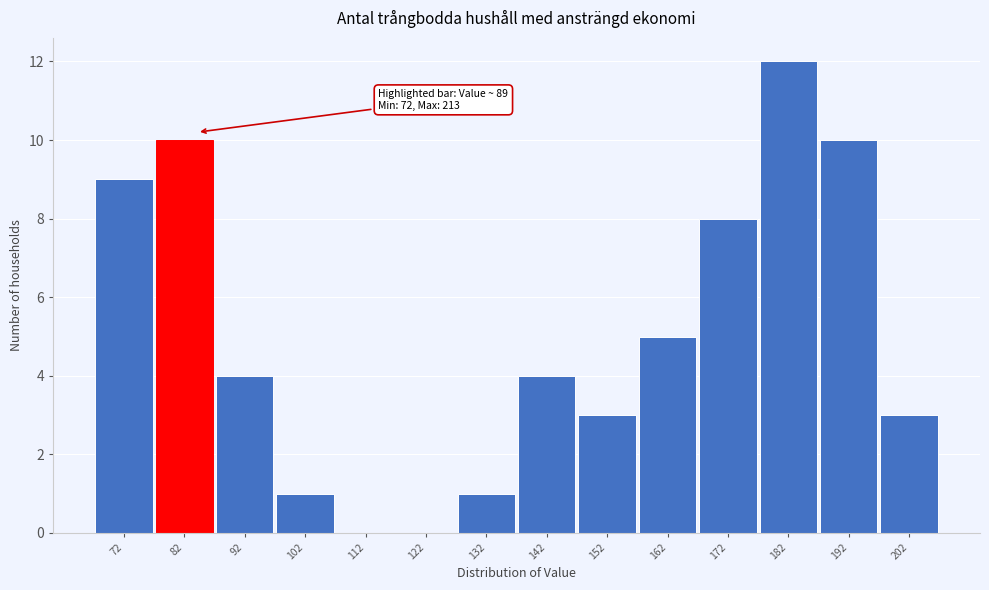

Reading right to left, extract all data points from this chart.

202=3	192=10	182=12	172=8	162=5	152=3	142=4	132=1	122=0	112=0	102=1	92=4	82=10	72=9